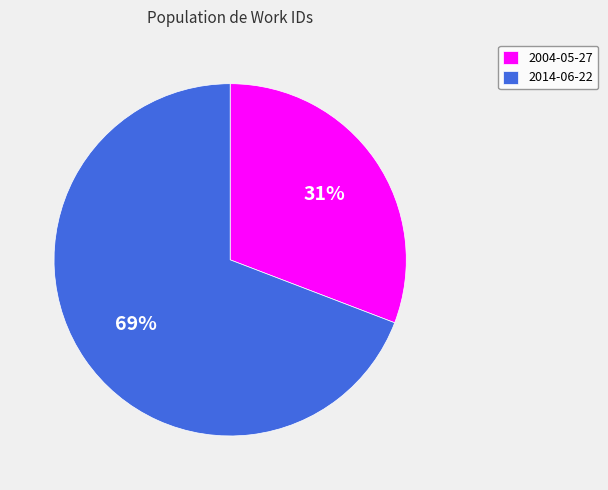

Is it true that 2014-06-22 is 82% of the pie?

False